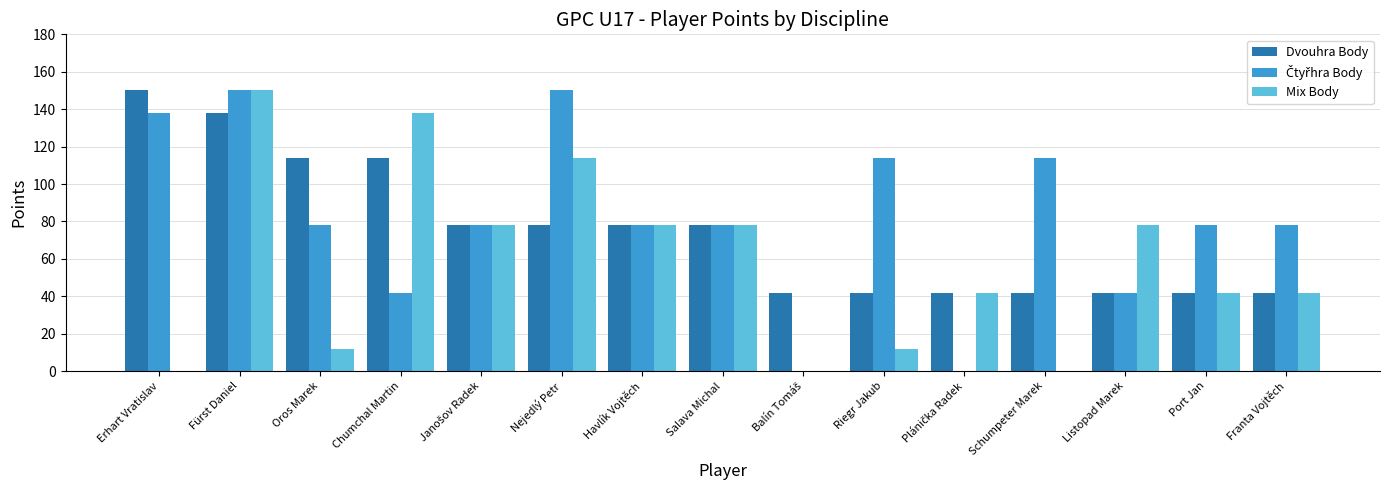

Between Fürst Daniel and Port Jan, which series saw the biggest shift?

Mix Body